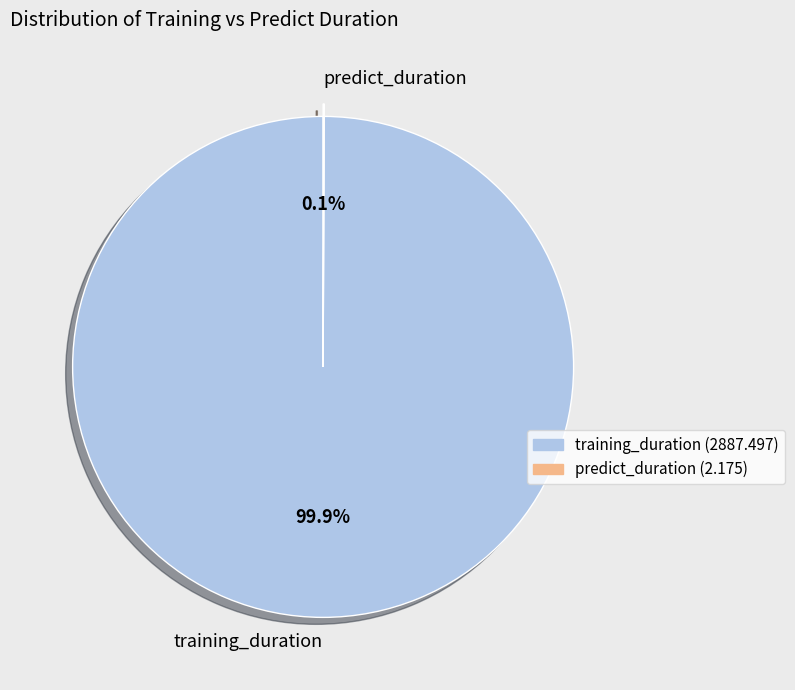

What is the largest slice in the pie chart?

training_duration